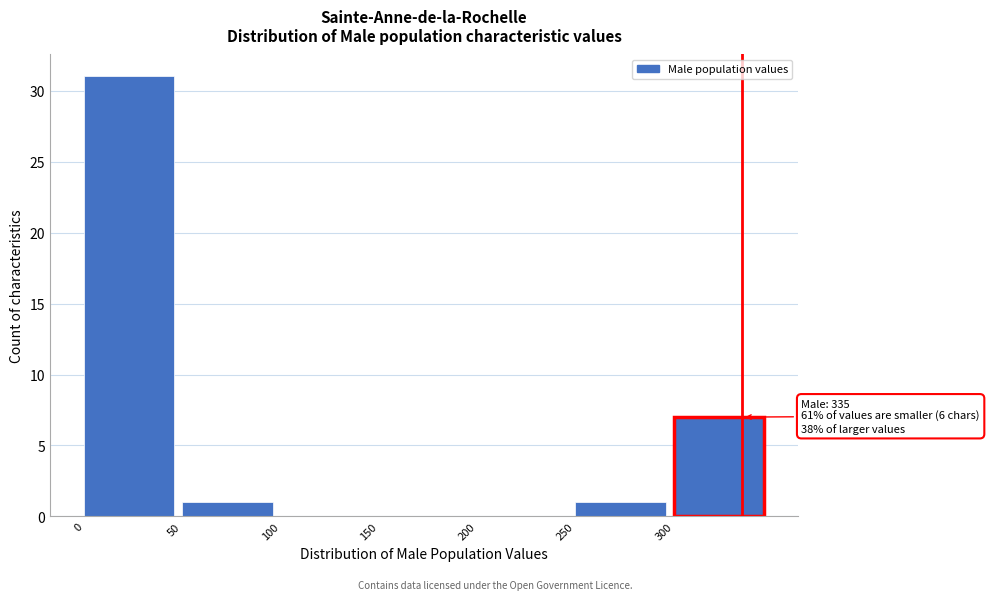

Which range on the x-axis has the tallest bar?

0 to 50